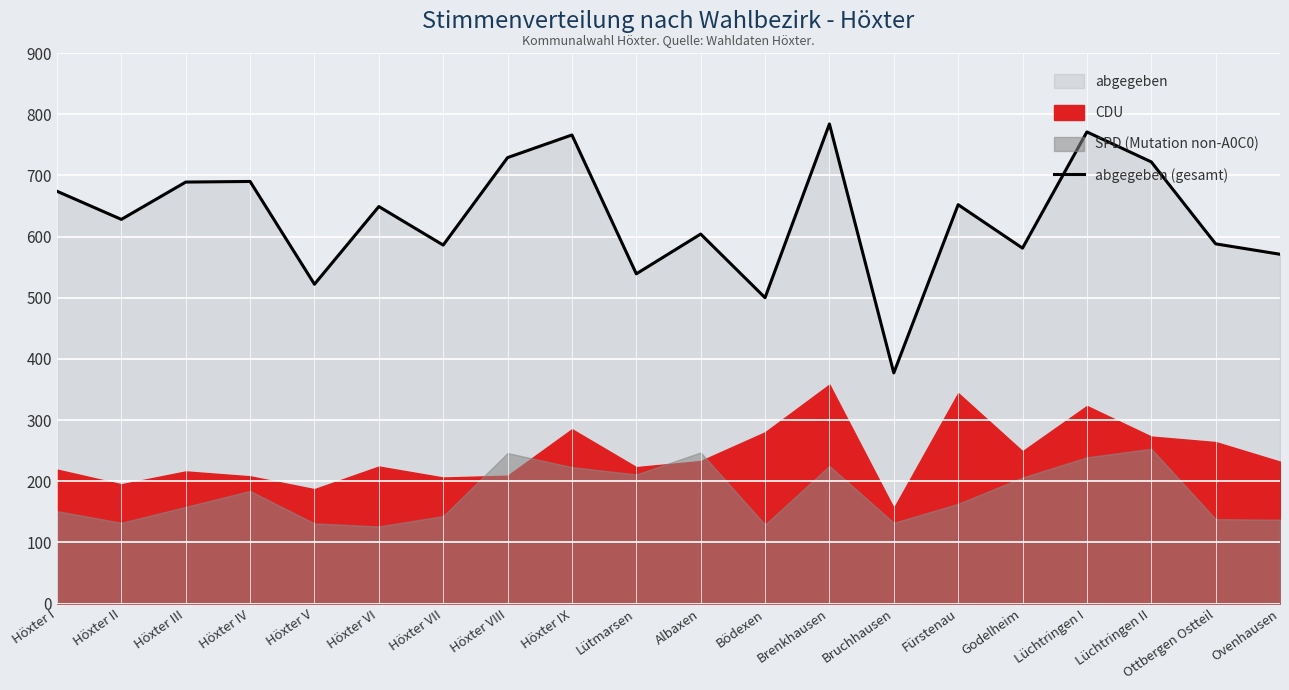

What is the sum of the values at Godelheim and Fürstenau?

1233